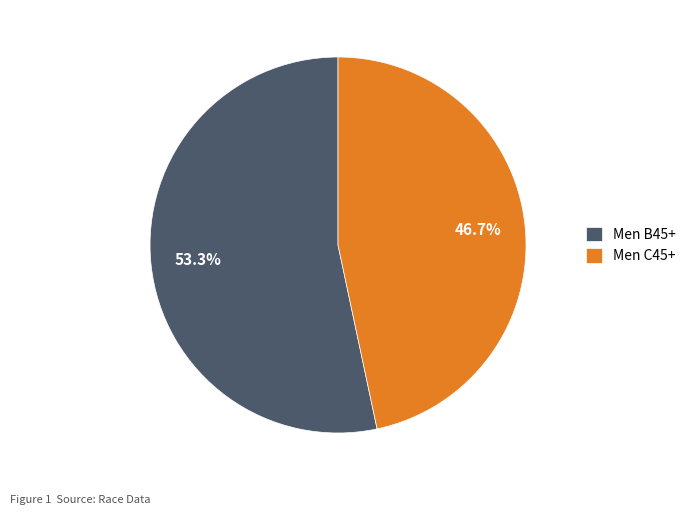

Which category accounts for the majority?

Men B45+